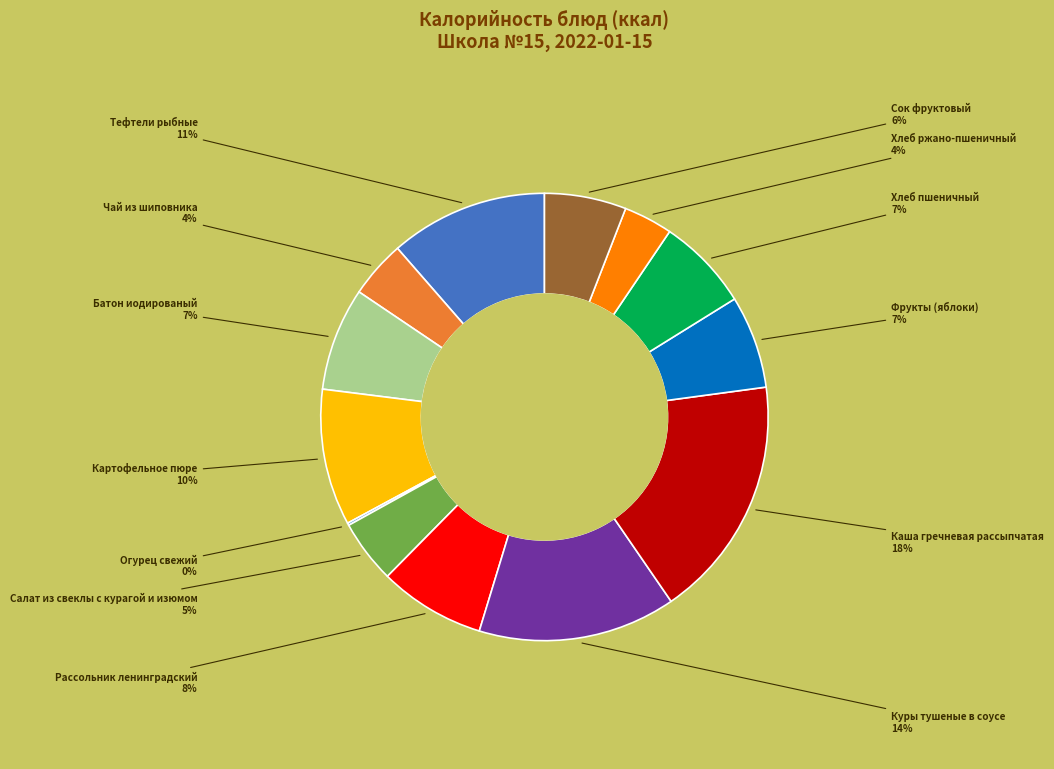

To the nearest percent, what is the average slice percentage?

8%